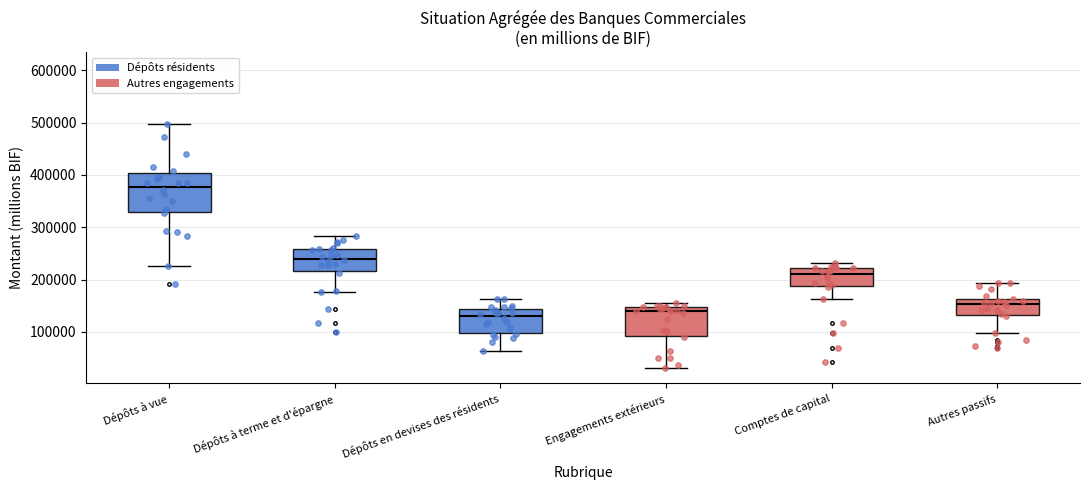

Where is the lower edge of the box for Engagements extérieurs on the y-axis? The values are not printed on the chart, so give them approximately, as read against the axis.

90000